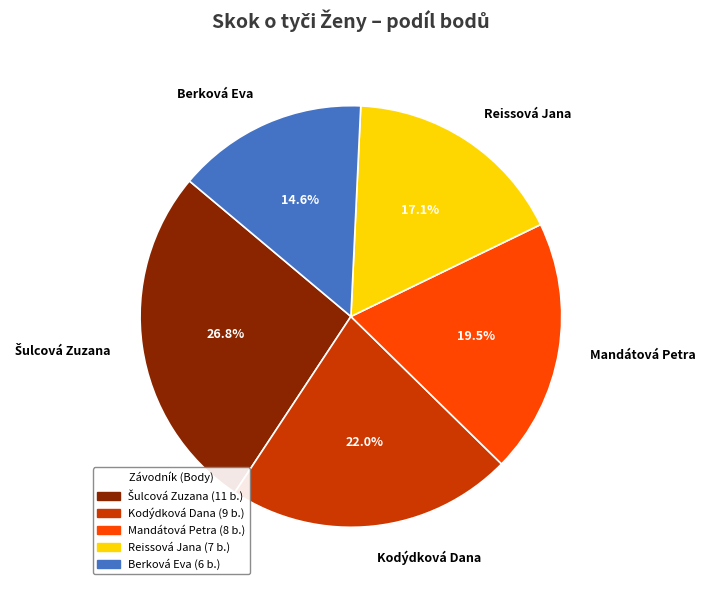

How much of the chart is everything except Mandátová Petra?

80.5%